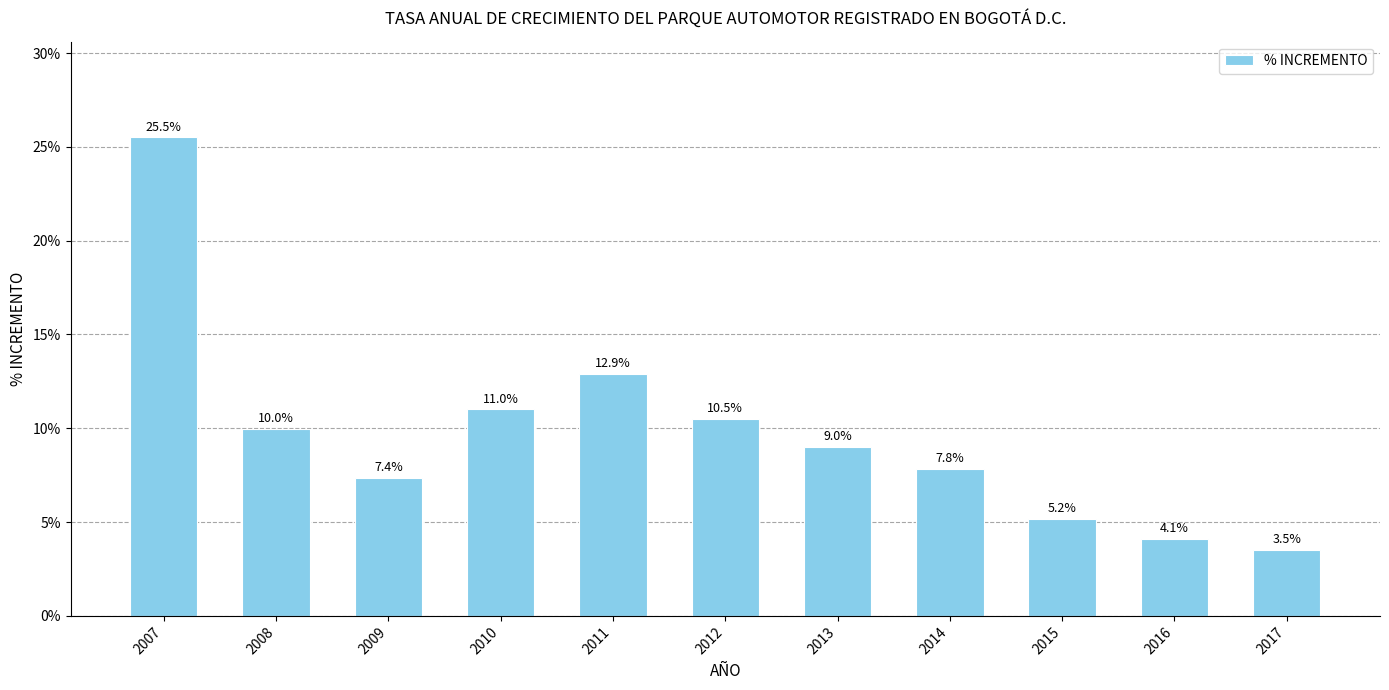

Does the chart contain stacked bars?

No